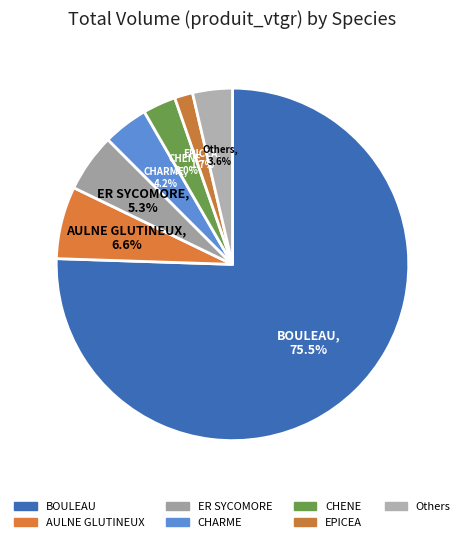

What percentage is the ER SYCOMORE slice, to the nearest percent?

5%